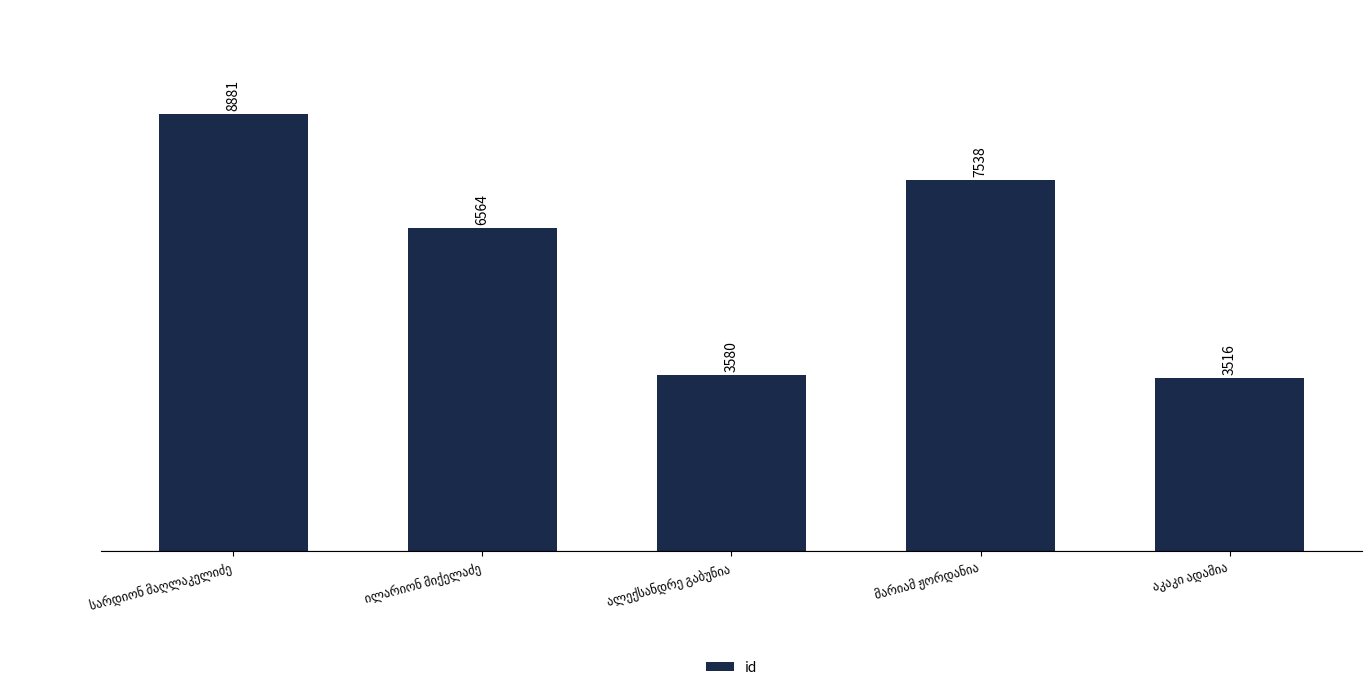

What is the value of the 3rd bar from the left?

3580